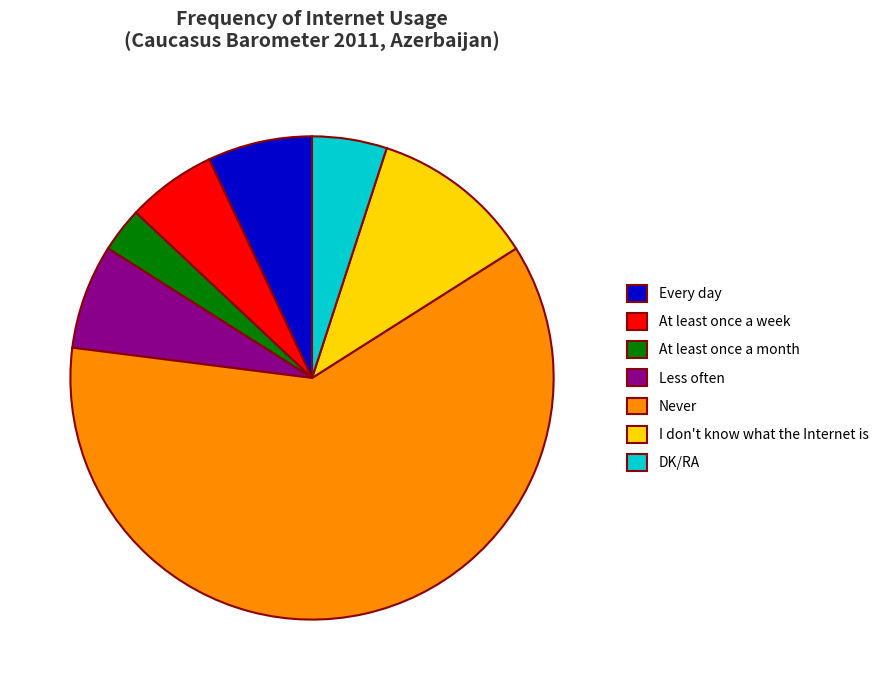

What is the smallest slice in the pie chart?

At least once a month